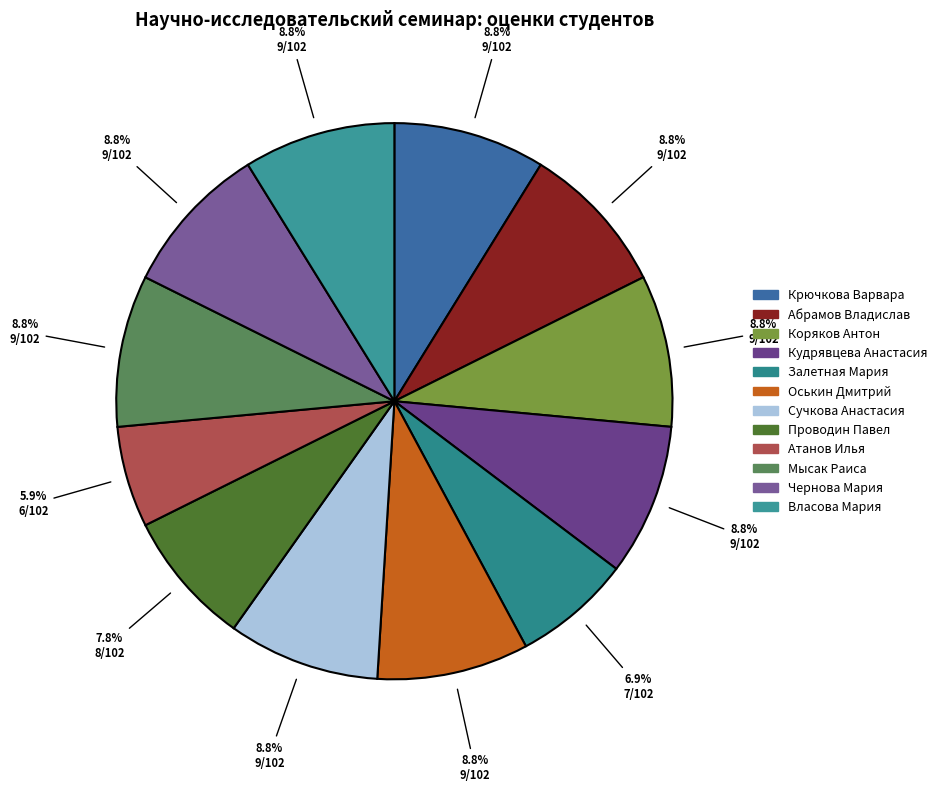

How many slices are in this pie chart?

12